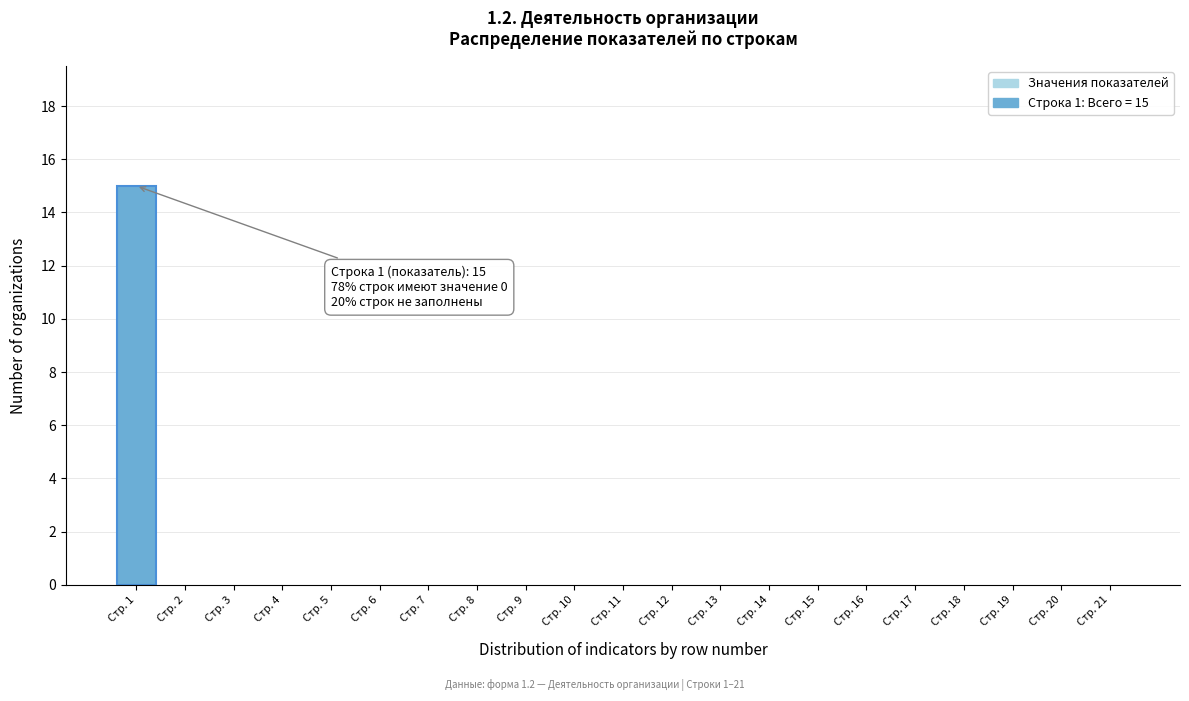

Reading right to left, extract all data points from this chart.

Стр. 21=0	Стр. 20=0	Стр. 19=0	Стр. 18=0	Стр. 17=0	Стр. 16=0	Стр. 15=0	Стр. 14=0	Стр. 13=0	Стр. 12=0	Стр. 11=0	Стр. 10=0	Стр. 9=0	Стр. 8=0	Стр. 7=0	Стр. 6=0	Стр. 5=0	Стр. 4=0	Стр. 3=0	Стр. 2=0	Стр. 1=15